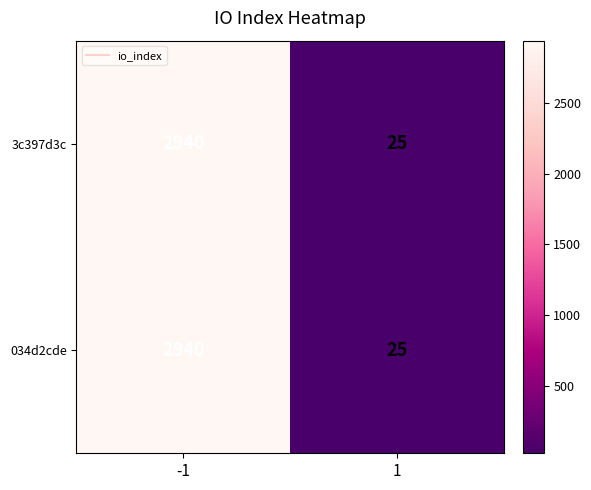

At how many categories does at least one series exceed 1164?

1